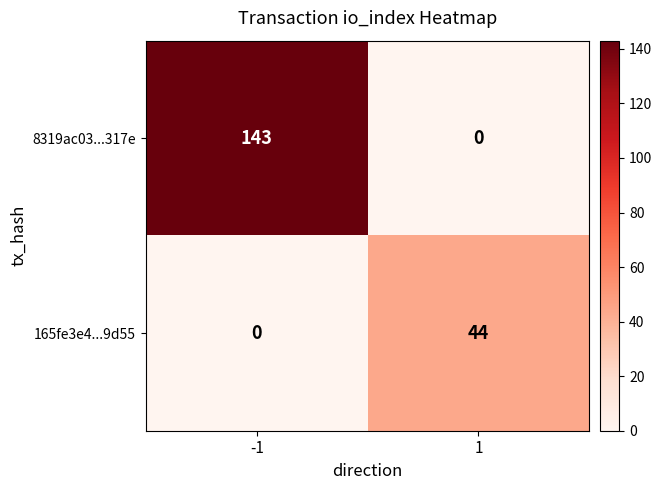

Reading left to right, extract all data points from this chart.

8319ac03...317e: 143	0
165fe3e4...9d55: 0	44